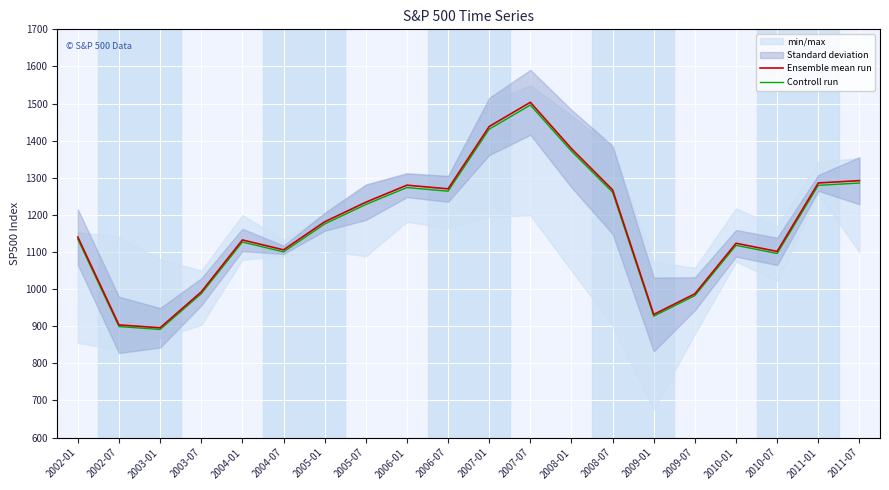

What is the sum of the Ensemble mean run values at 2004-07 and 2002-01?

2246.1